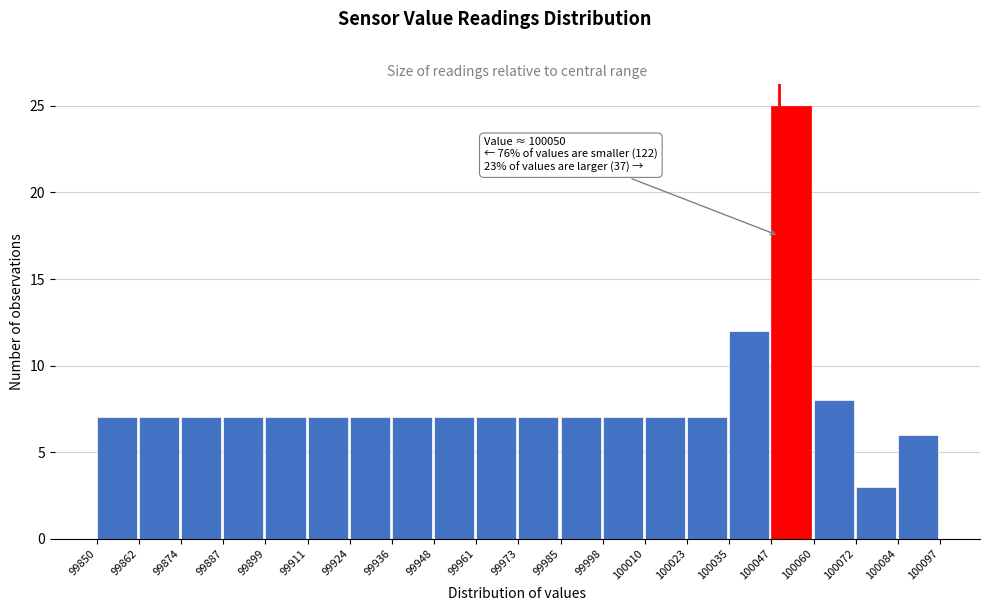

Over which range of the x-axis is the bar tallest?

100047 to 100060